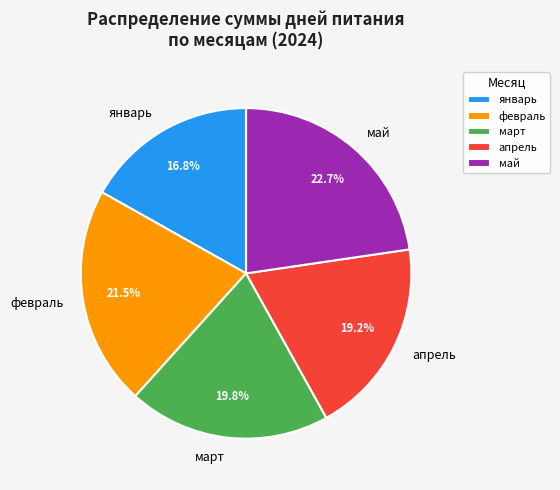

Combined, do март and май account for over 50%?

No